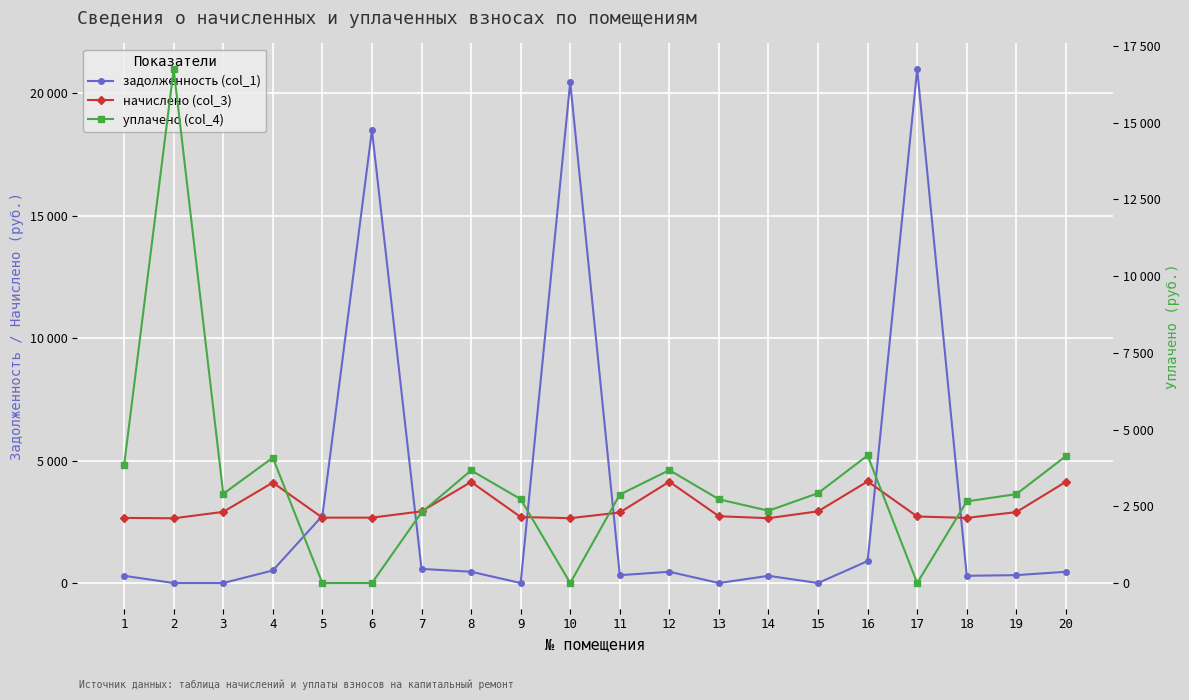

What is the sum of the начислено (col_3) values at 8 and 14?

6776.1